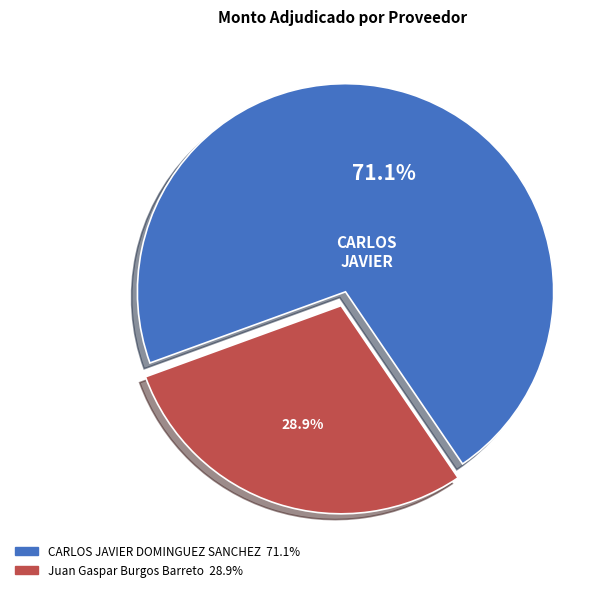

True or false: Juan Gaspar Burgos Barreto accounts for 29% of the total.

True